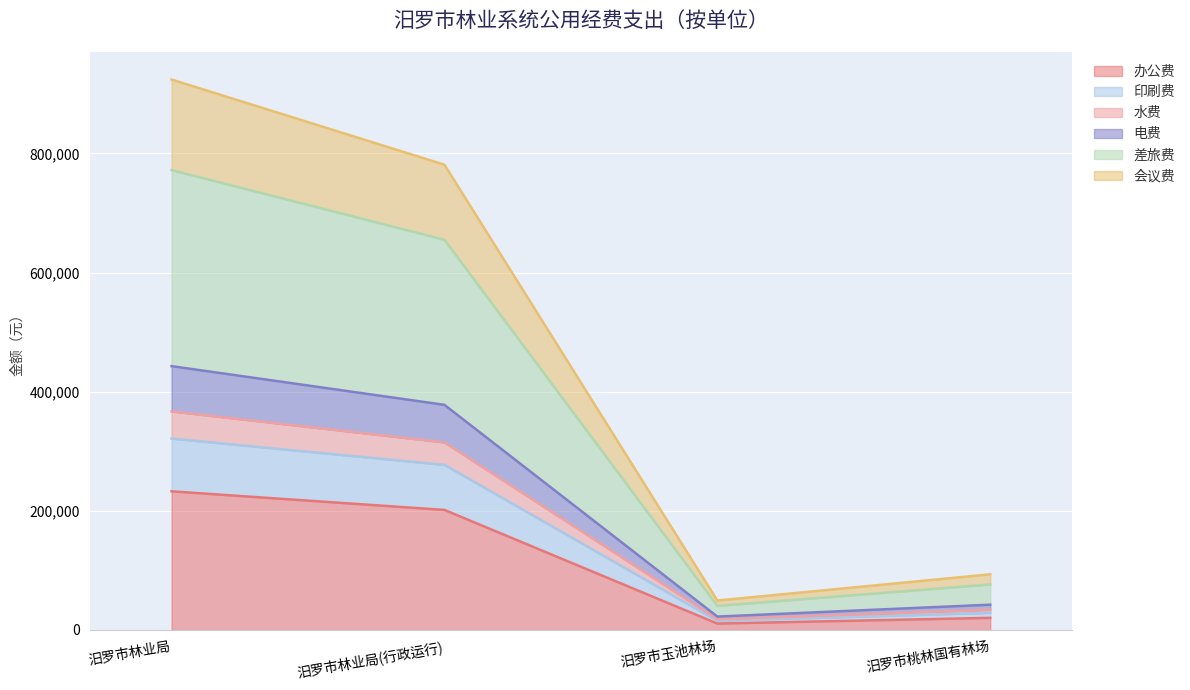

At which category is the sum across all series the highest?

汨罗市林业局